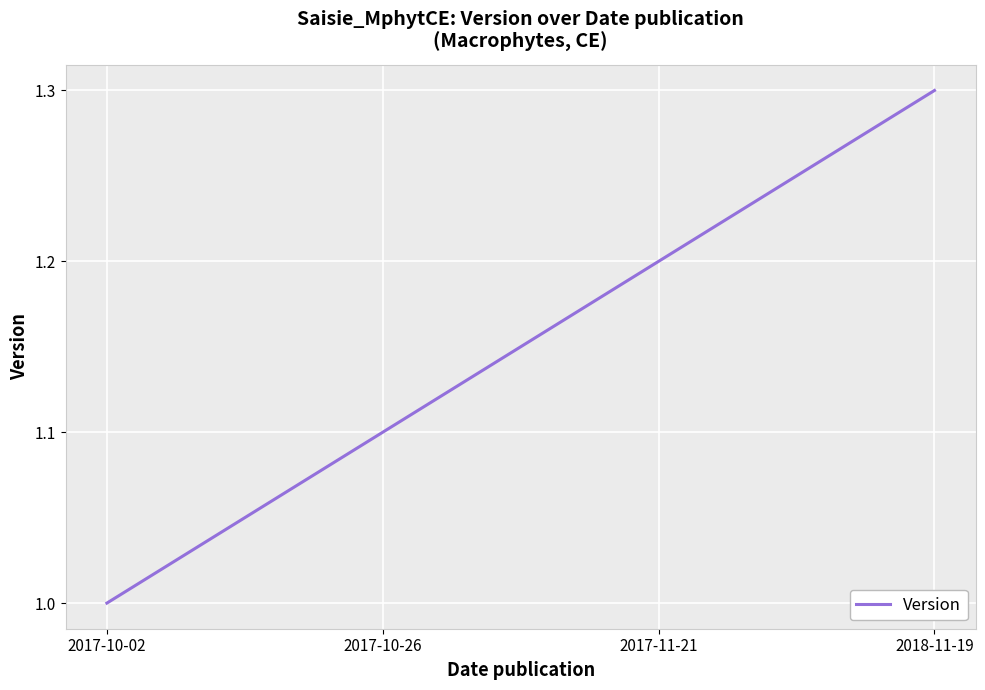

What is the difference between the second highest and second lowest values?

0.1